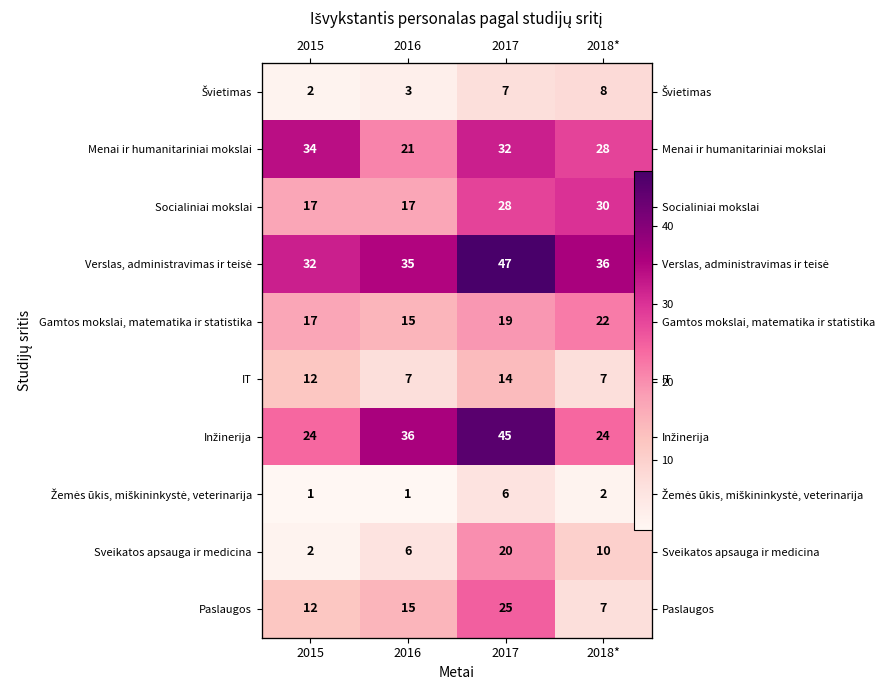

What is the highest value of the IT series?

14